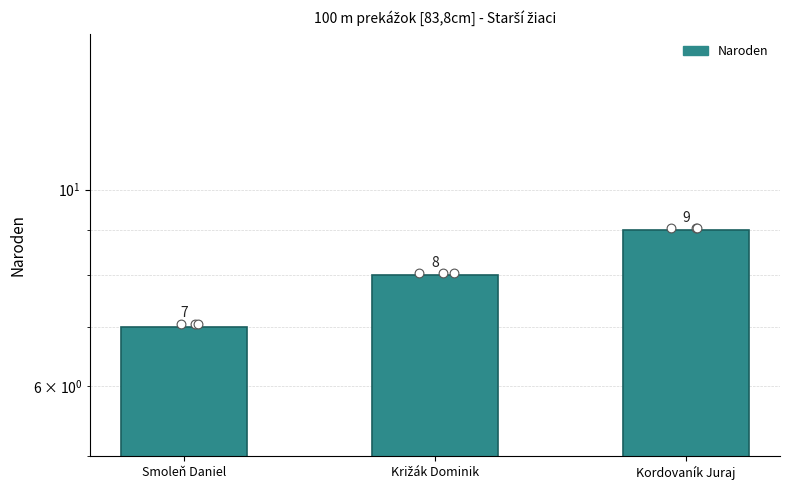

Approximately how many times larger is the value at Križák Dominik compared to Kordovaník Juraj?

0.9